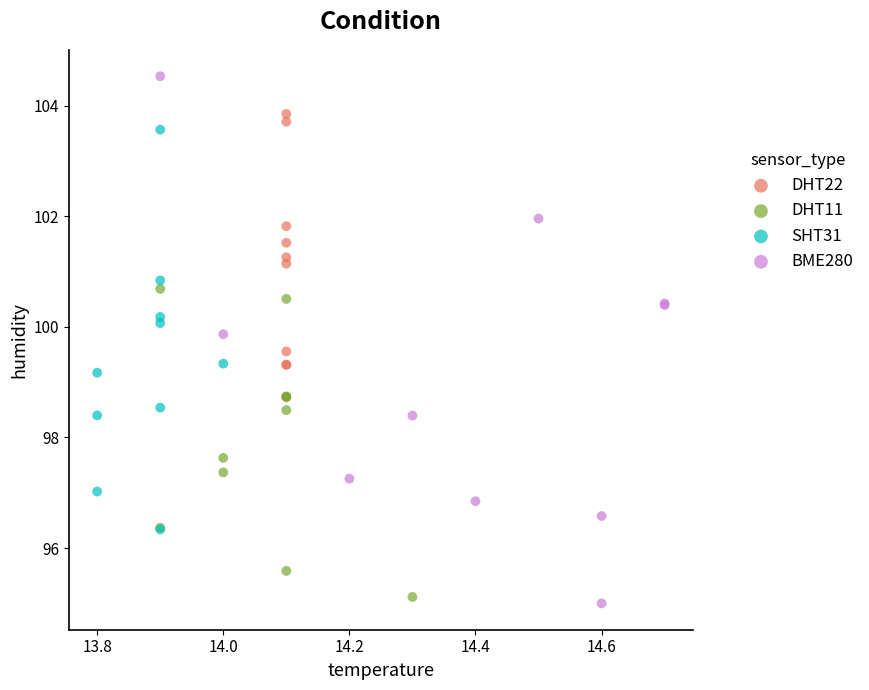

Which series reaches the minimum Y coordinate?

BME280